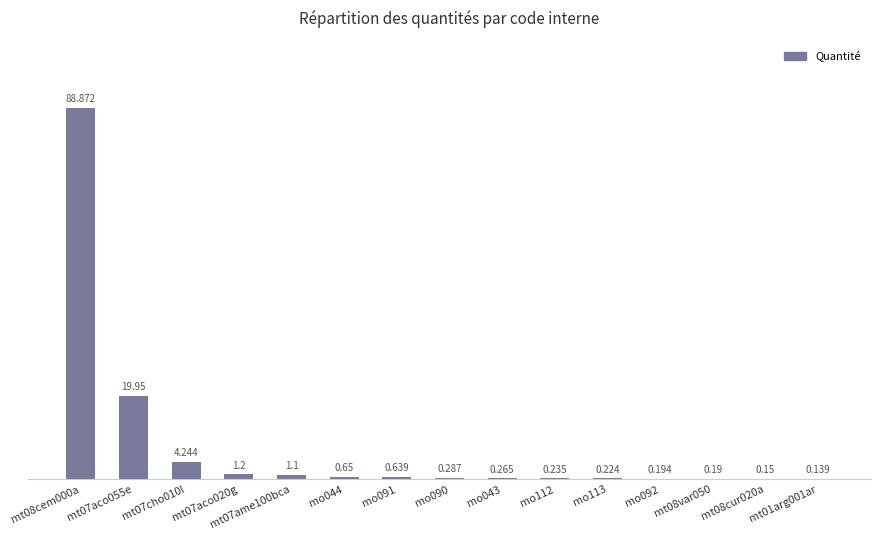

What is the approximate value at mt07aco055e?

19.9